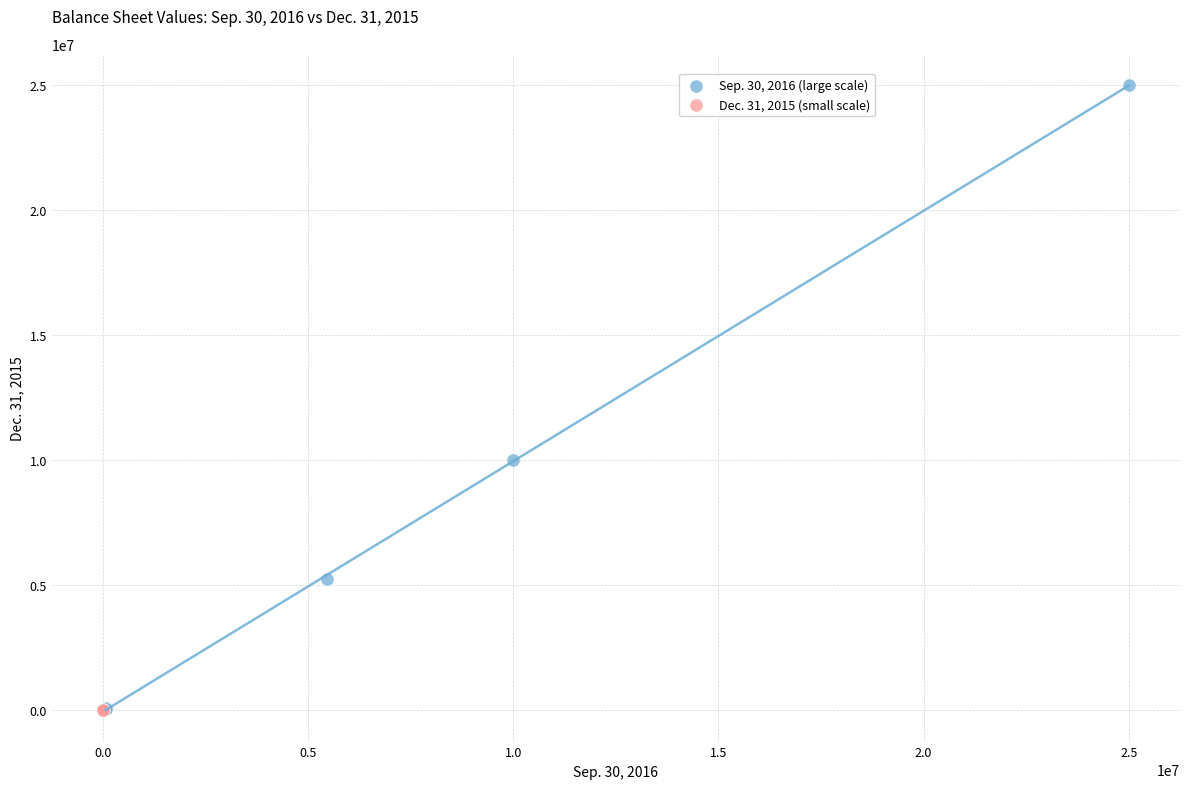

What are all the series names shown in the legend?

Sep. 30, 2016 (large scale), Dec. 31, 2015 (small scale)